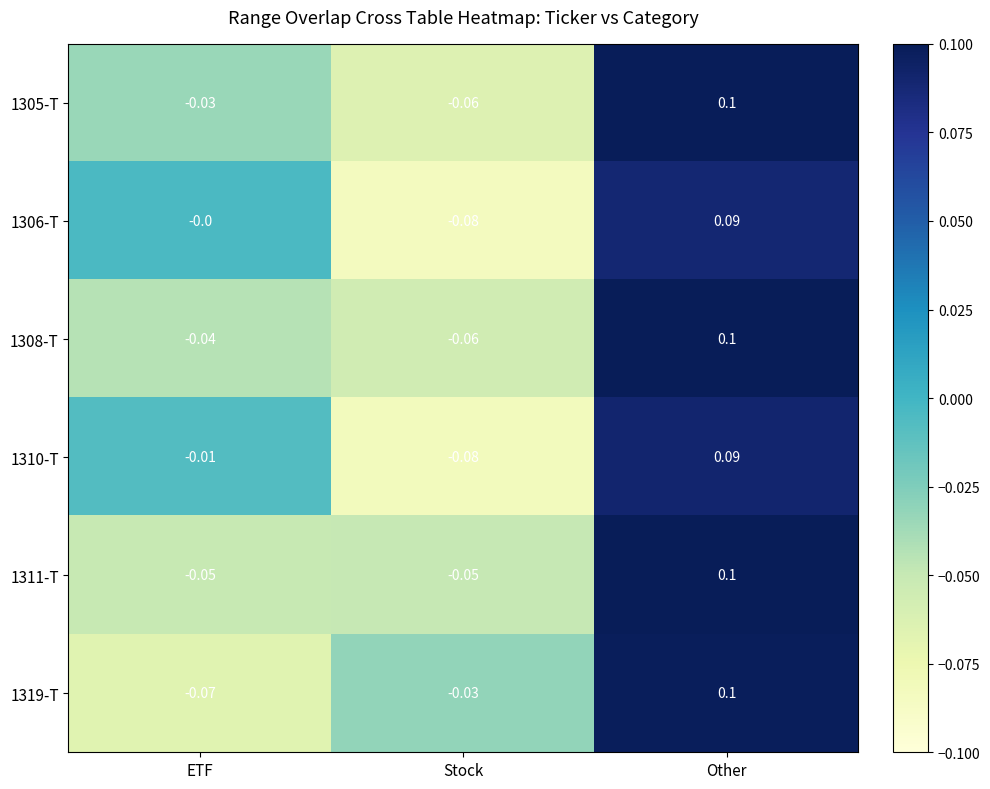

Where is 1305-T nearest to the value 0?

ETF